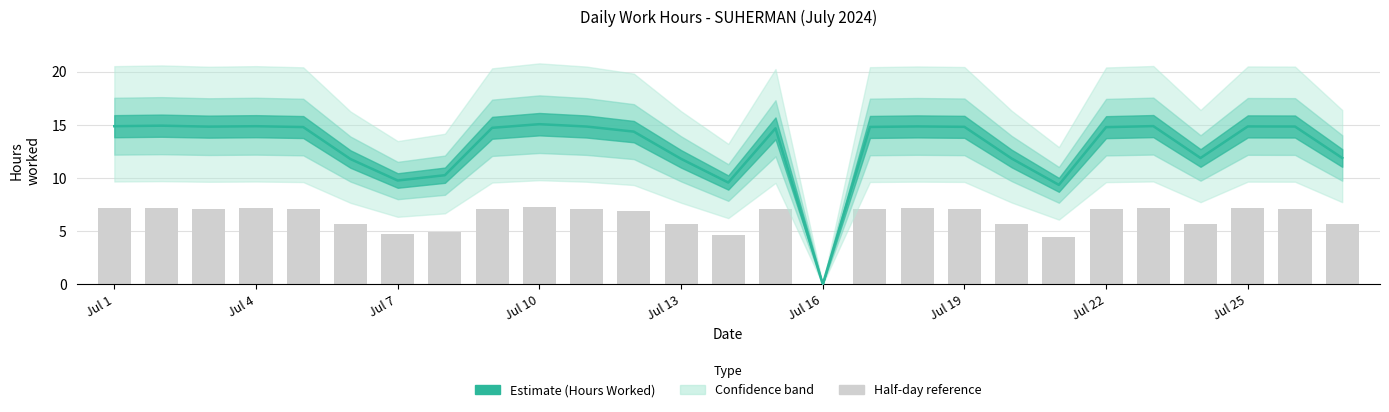

Which label corresponds to the largest value in the chart?

Jul 10